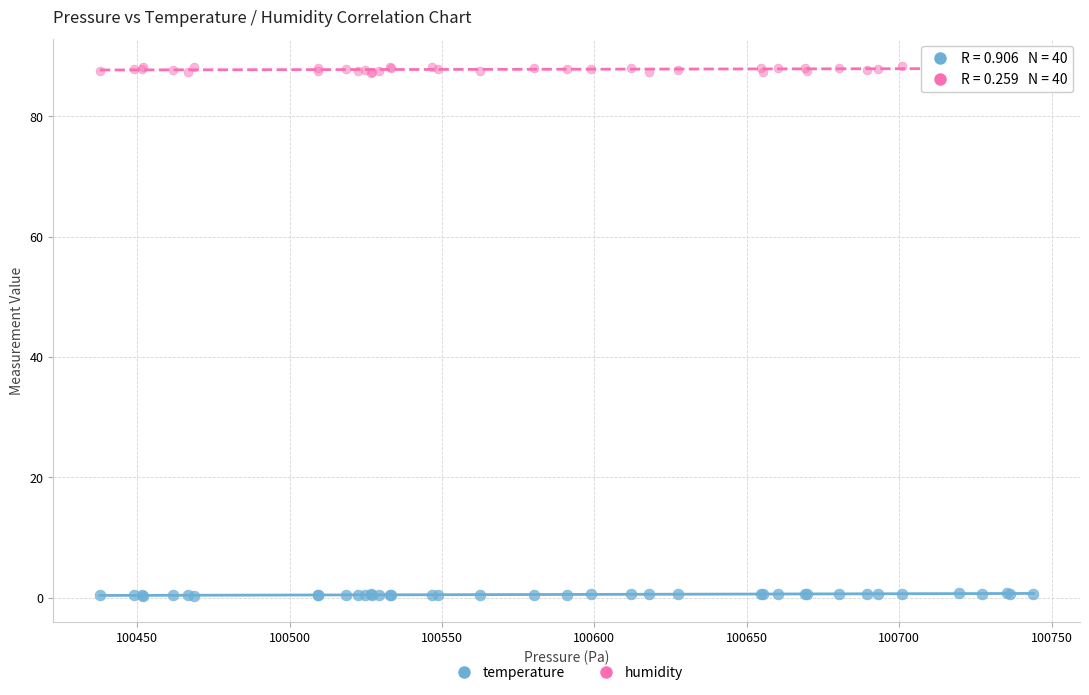

Which series contains the lowest Y value?

temperature